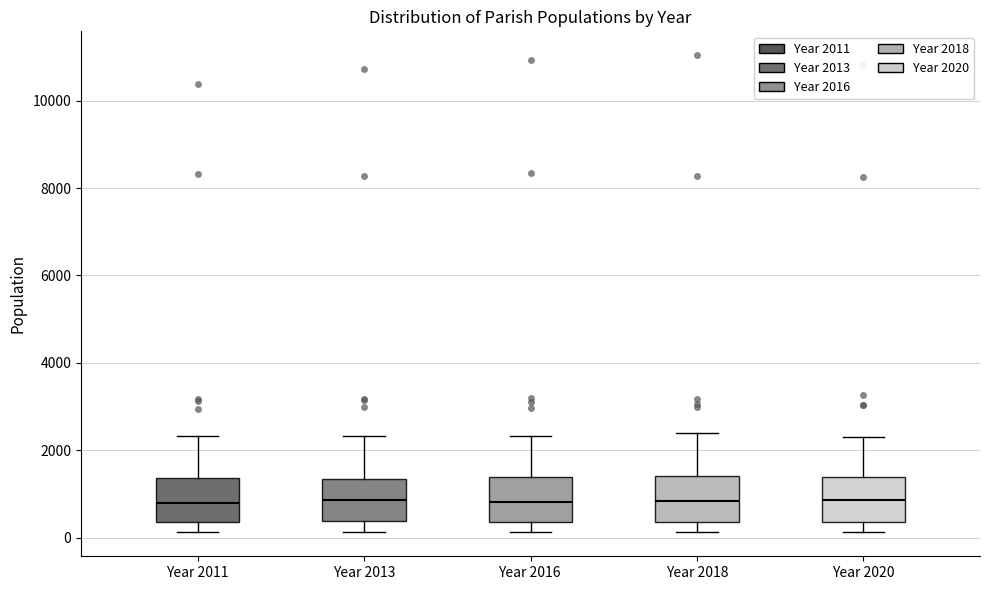

Where does the upper whisker of the box for Year 2016 end on the y-axis? The values are not printed on the chart, so give them approximately, as read against the axis.

2400